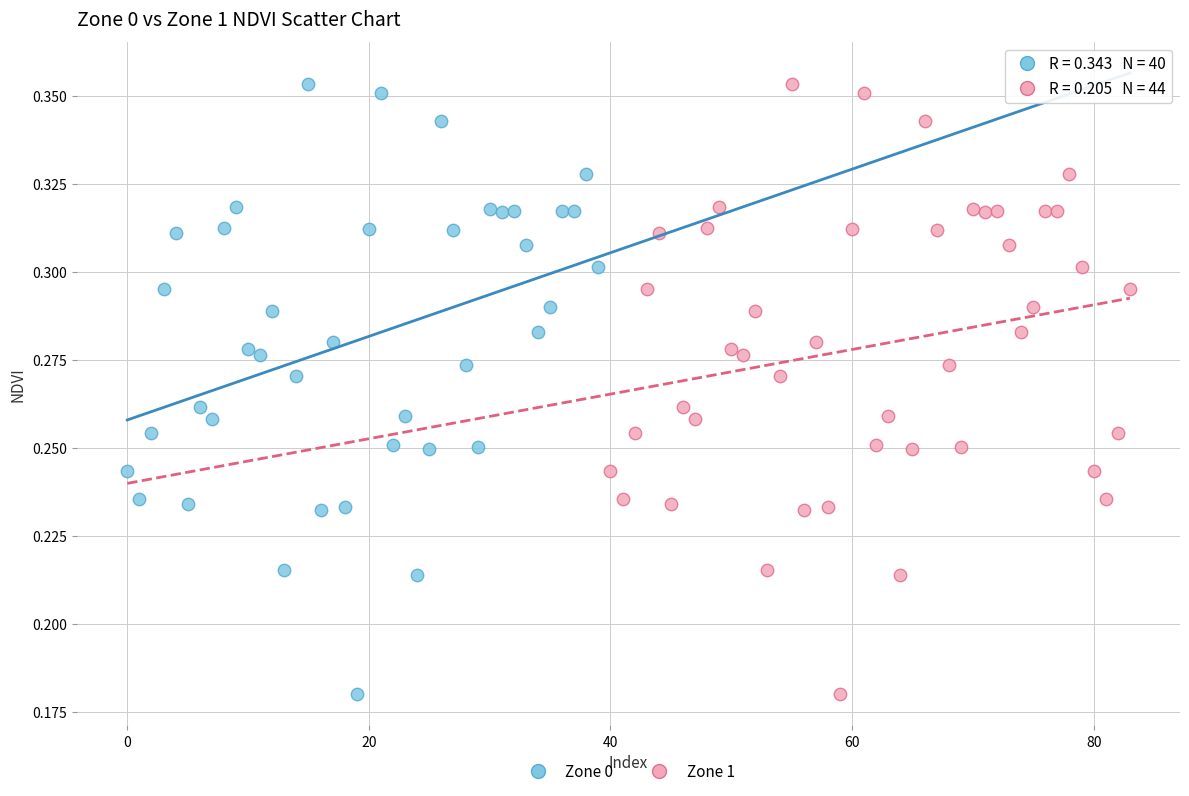

What are all the series names shown in the legend?

Zone 0, Zone 1